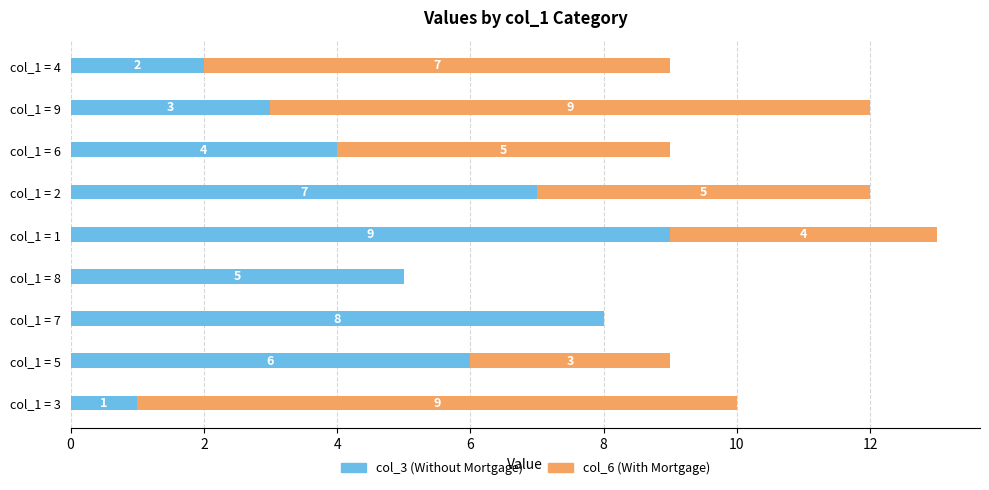

The value of col_3 (Without Mortgage) at col_1 = 8 is 5. True or false?

True